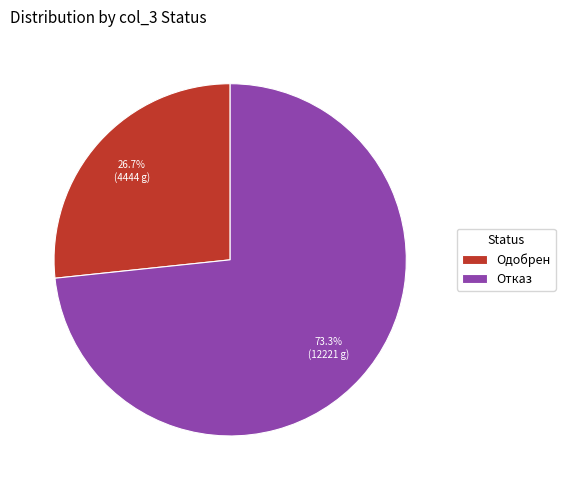

Count the number of slices in the pie.

2